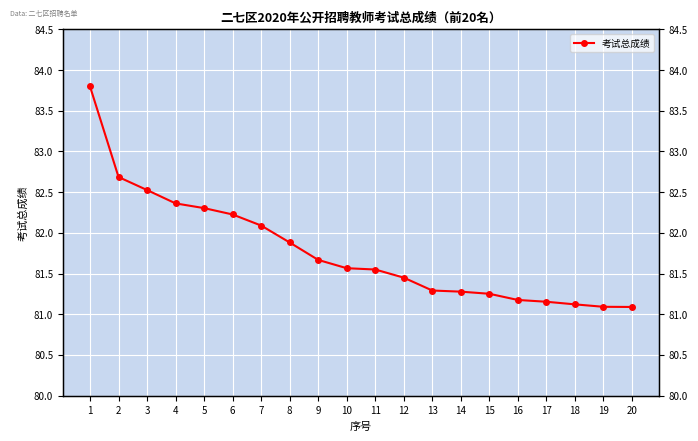

List the labels in order of value, smallest first.

20, 19, 18, 17, 16, 15, 14, 13, 12, 11, 10, 9, 8, 7, 6, 5, 4, 3, 2, 1